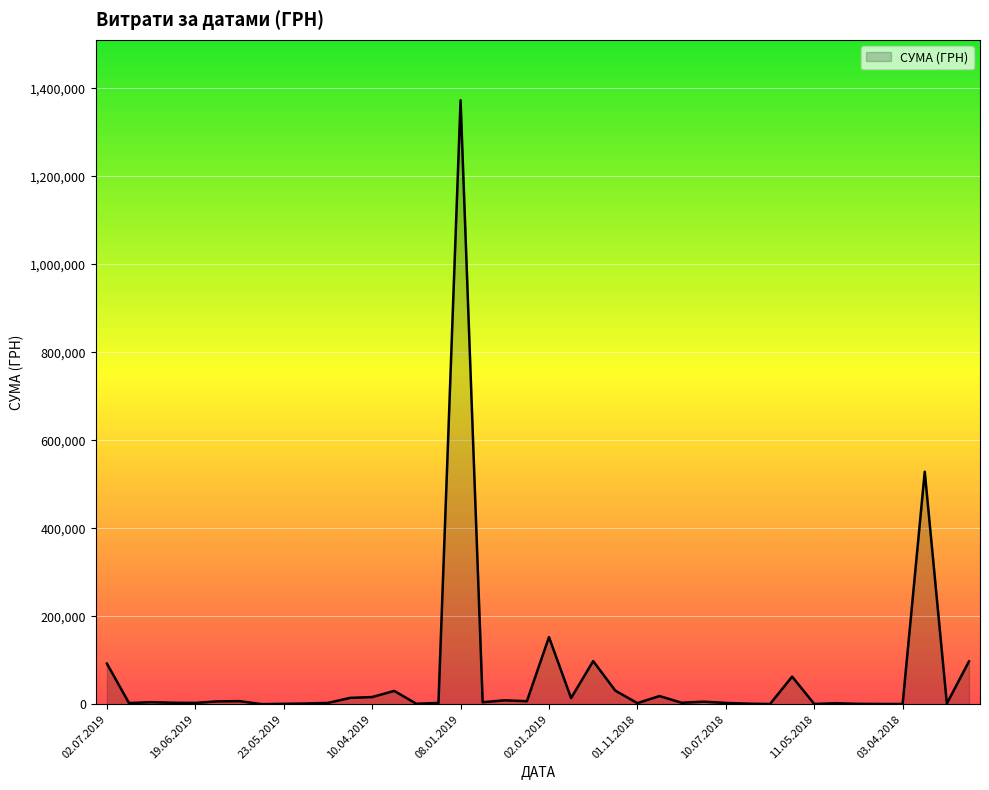

What is the difference between the maximum and minimum values?

1372554.8